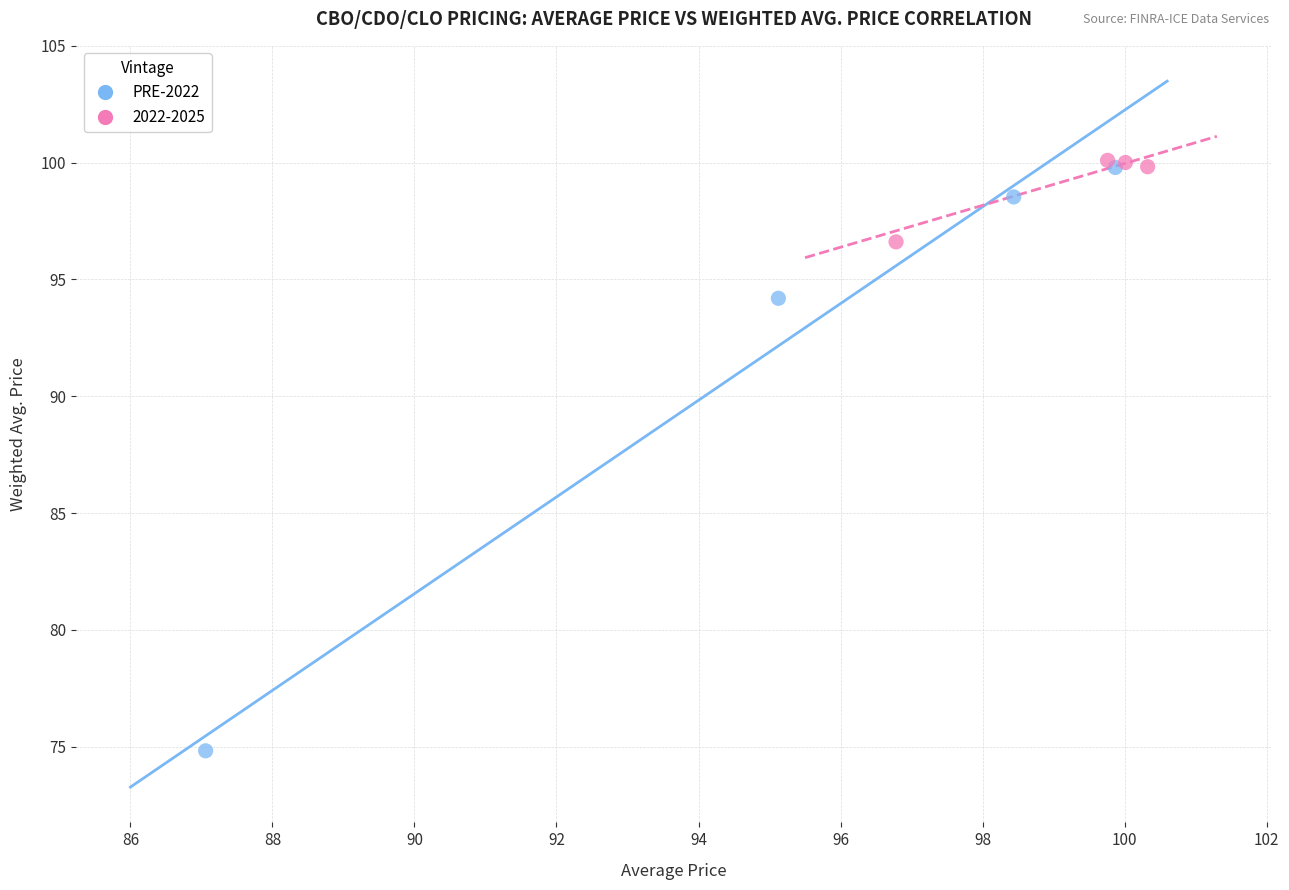

Which series has the widest spread of Y values?

PRE-2022